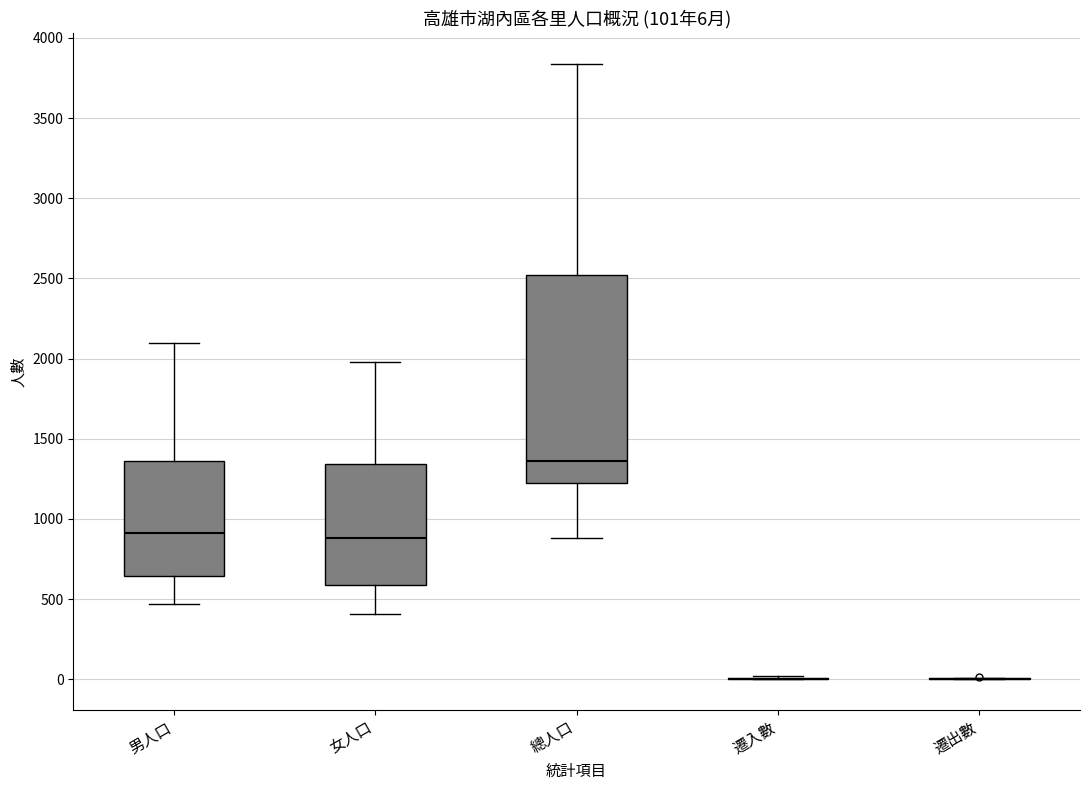

Comparing the boxes themselves (not the whiskers), which one is the tallest?

總人口